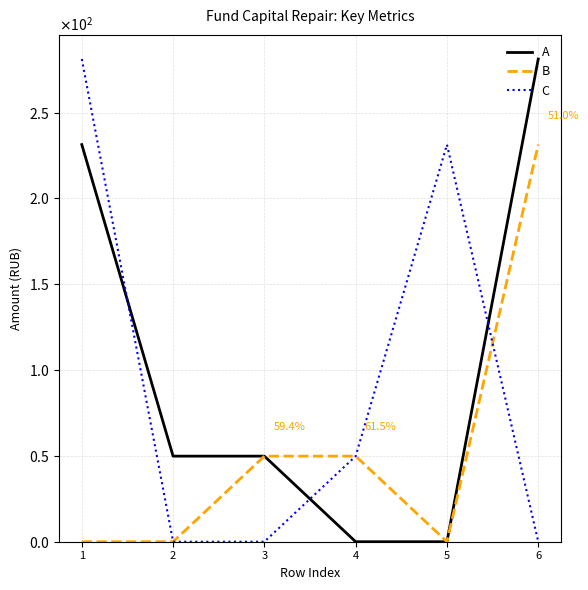

At 2, list the series in order from largest to smallest.

A, B, C